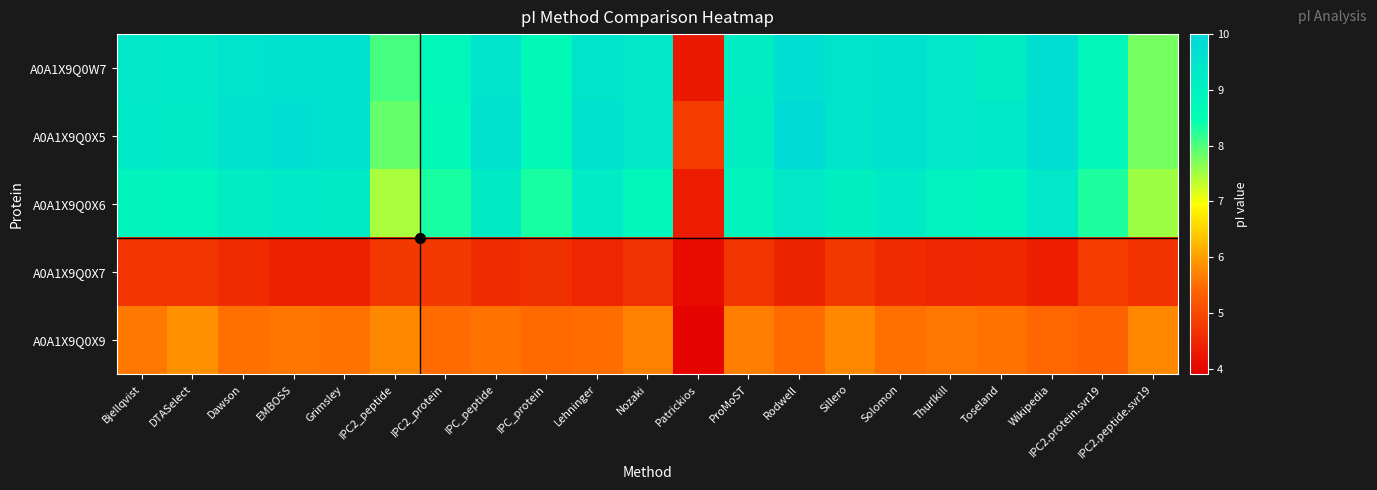

Reading right to left, transcribe all the data shown in this chart.

A0A1X9Q0W7: IPC2.peptide.svr19=7.8	IPC2.protein.svr19=8.7	Wikipedia=9.8	Toseland=9.2	Thurlkill=9.4	Solomon=9.6	Sillero=9.5	Rodwell=9.7	ProMoST=9.1	Patrickios=4.3	Nozaki=9.4	Lehninger=9.5	IPC_protein=8.7	IPC_peptide=9.6	IPC2_protein=8.8	IPC2_peptide=8.1	Grimsley=9.6	EMBOSS=9.6	Dawson=9.5	DTASelect=9.3	Bjellqvist=9.4
A0A1X9Q0X5: IPC2.peptide.svr19=7.8	IPC2.protein.svr19=8.7	Wikipedia=9.8	Toseland=9.3	Thurlkill=9.4	Solomon=9.7	Sillero=9.5	Rodwell=9.9	ProMoST=9.1	Patrickios=4.8	Nozaki=9.4	Lehninger=9.6	IPC_protein=8.7	IPC_peptide=9.6	IPC2_protein=8.7	IPC2_peptide=7.9	Grimsley=9.7	EMBOSS=9.7	Dawson=9.6	DTASelect=9.3	Bjellqvist=9.3
A0A1X9Q0X6: IPC2.peptide.svr19=7.5	IPC2.protein.svr19=8.3	Wikipedia=9.4	Toseland=8.9	Thurlkill=9.0	Solomon=9.3	Sillero=9.1	Rodwell=9.3	ProMoST=8.9	Patrickios=4.3	Nozaki=8.8	Lehninger=9.2	IPC_protein=8.3	IPC_peptide=9.3	IPC2_protein=8.3	IPC2_peptide=7.5	Grimsley=9.3	EMBOSS=9.3	Dawson=9.2	DTASelect=8.9	Bjellqvist=8.9
A0A1X9Q0X7: IPC2.peptide.svr19=4.7	IPC2.protein.svr19=4.8	Wikipedia=4.4	Toseland=4.5	Thurlkill=4.5	Solomon=4.5	Sillero=4.7	Rodwell=4.5	ProMoST=4.7	Patrickios=4.1	Nozaki=4.6	Lehninger=4.5	IPC_protein=4.6	IPC_peptide=4.6	IPC2_protein=4.7	IPC2_peptide=4.7	Grimsley=4.4	EMBOSS=4.4	Dawson=4.5	DTASelect=4.7	Bjellqvist=4.7
A0A1X9Q0X9: IPC2.peptide.svr19=5.8	IPC2.protein.svr19=5.4	Wikipedia=5.4	Toseland=5.6	Thurlkill=5.6	Solomon=5.5	Sillero=5.8	Rodwell=5.5	ProMoST=5.7	Patrickios=4.0	Nozaki=5.7	Lehninger=5.5	IPC_protein=5.5	IPC_peptide=5.5	IPC2_protein=5.5	IPC2_peptide=5.8	Grimsley=5.6	EMBOSS=5.6	Dawson=5.5	DTASelect=5.9	Bjellqvist=5.6